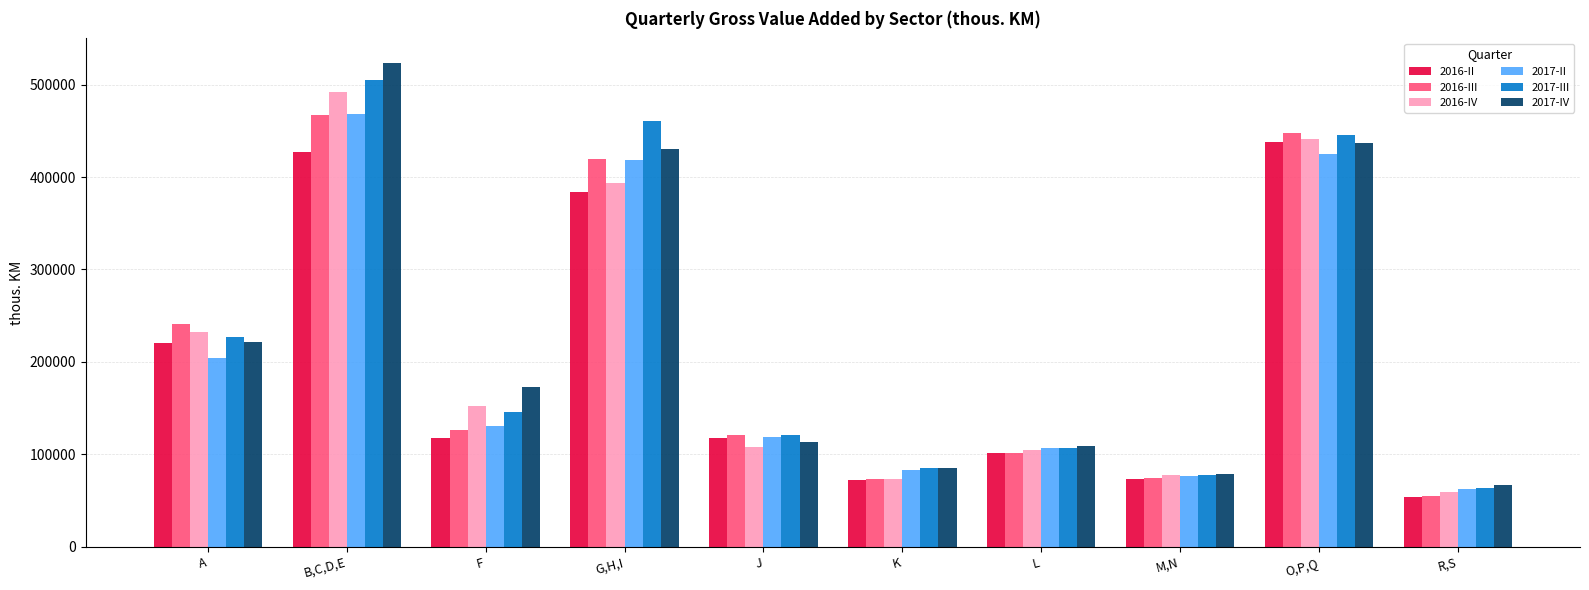

Which category has the highest value across all series?

B,C,D,E